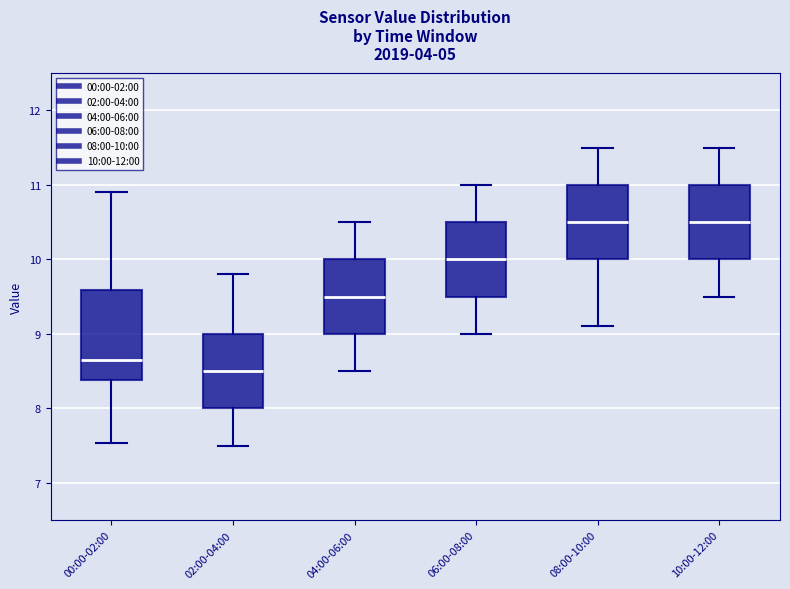

Where does the upper whisker of the box for 06:00-08:00 end on the y-axis? The values are not printed on the chart, so give them approximately, as read against the axis.

11.0